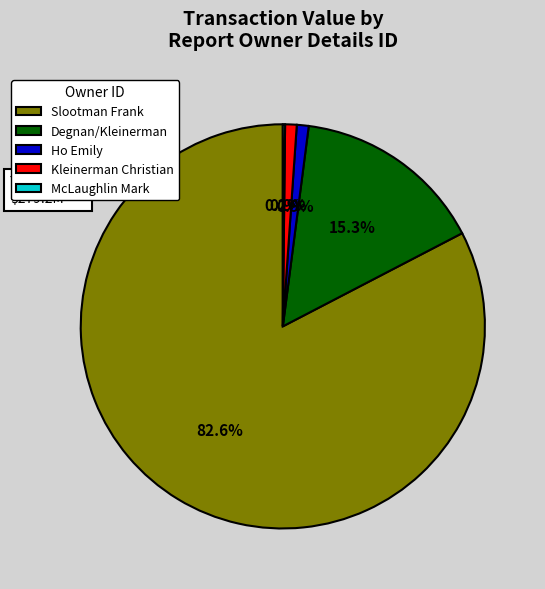

Does Slootman Frank account for over 50% of the chart?

Yes